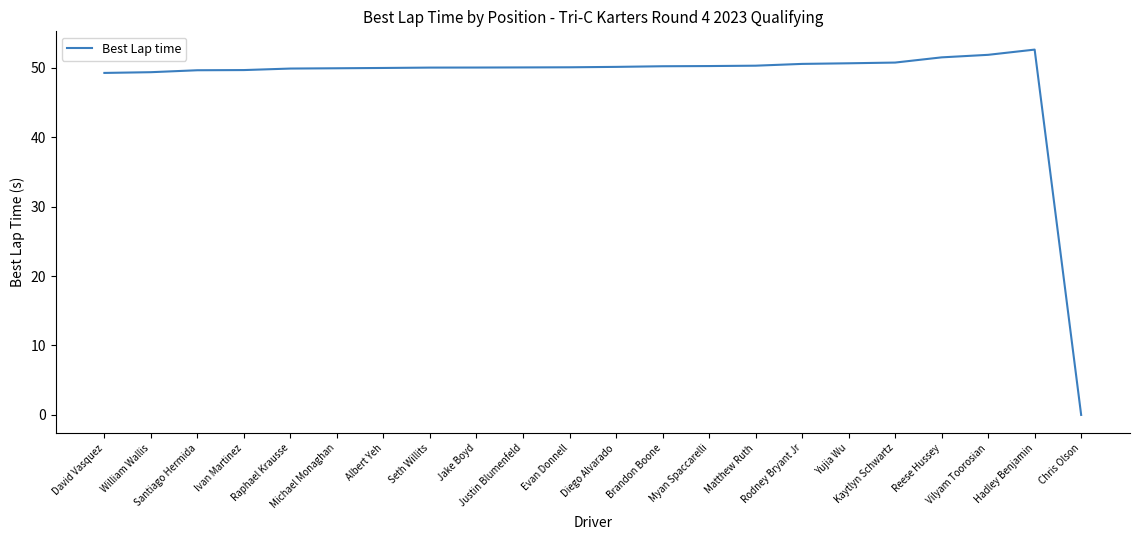

What is the greatest value displayed?

52.6